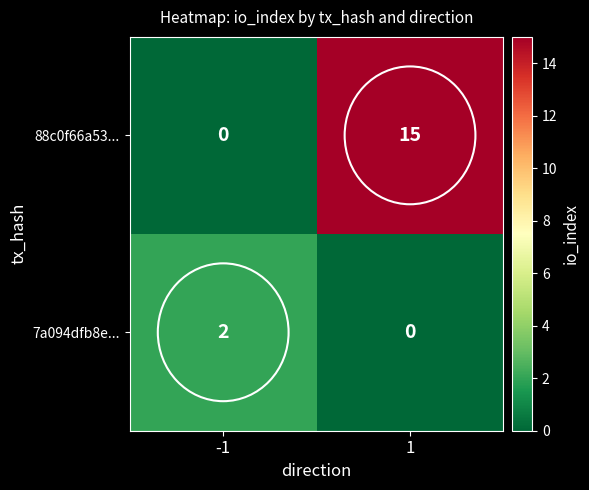

The value of 88c0f66a53... at 1 is 15. True or false?

True